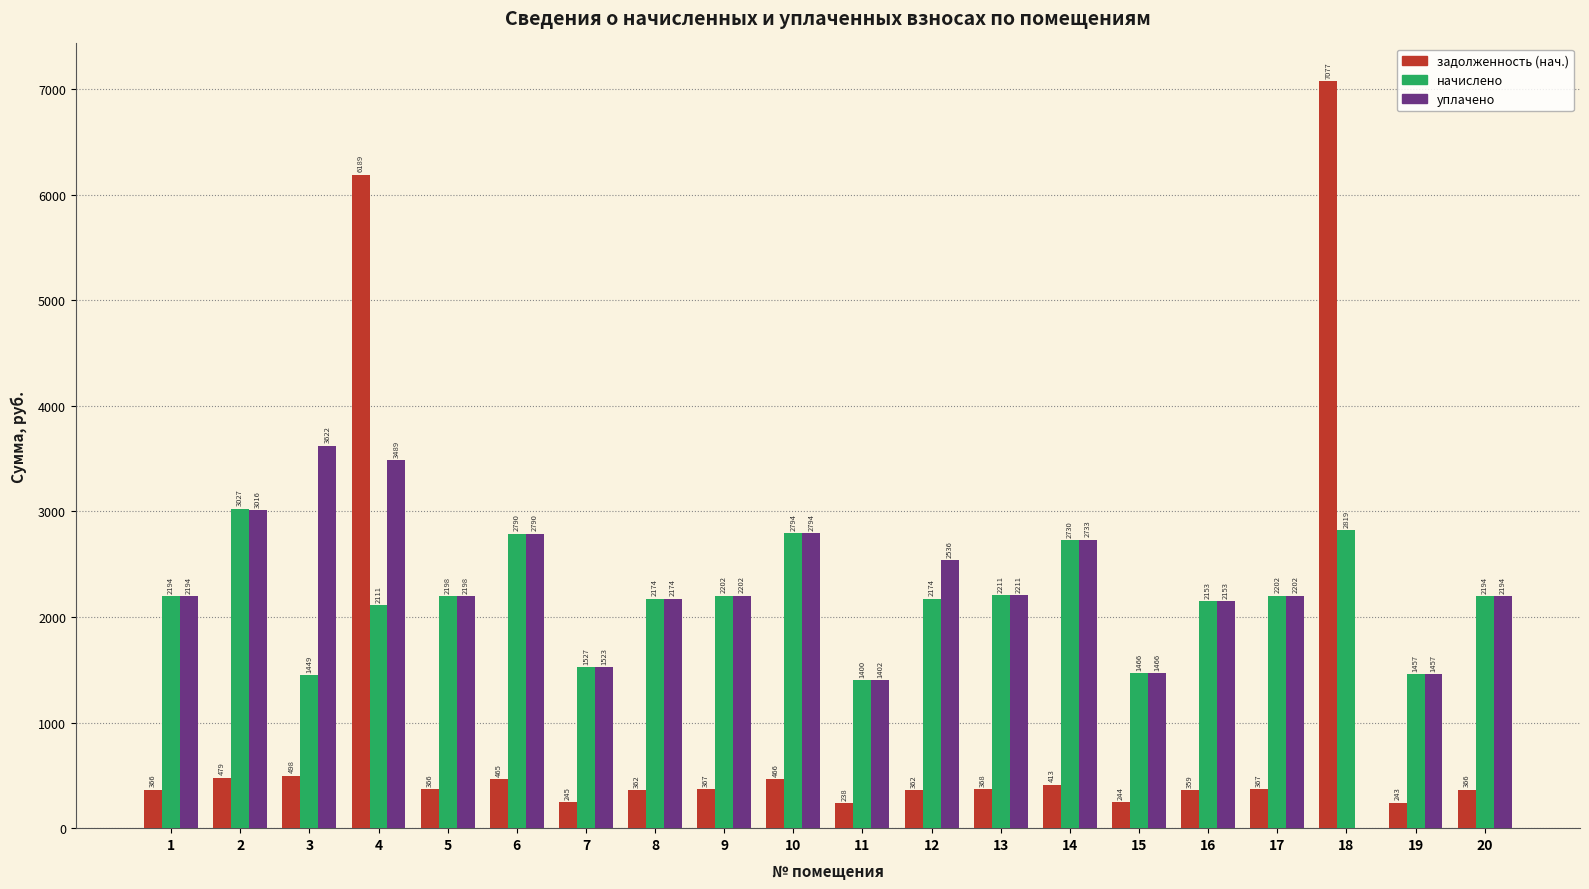

At which category is the sum across all series the highest?

4